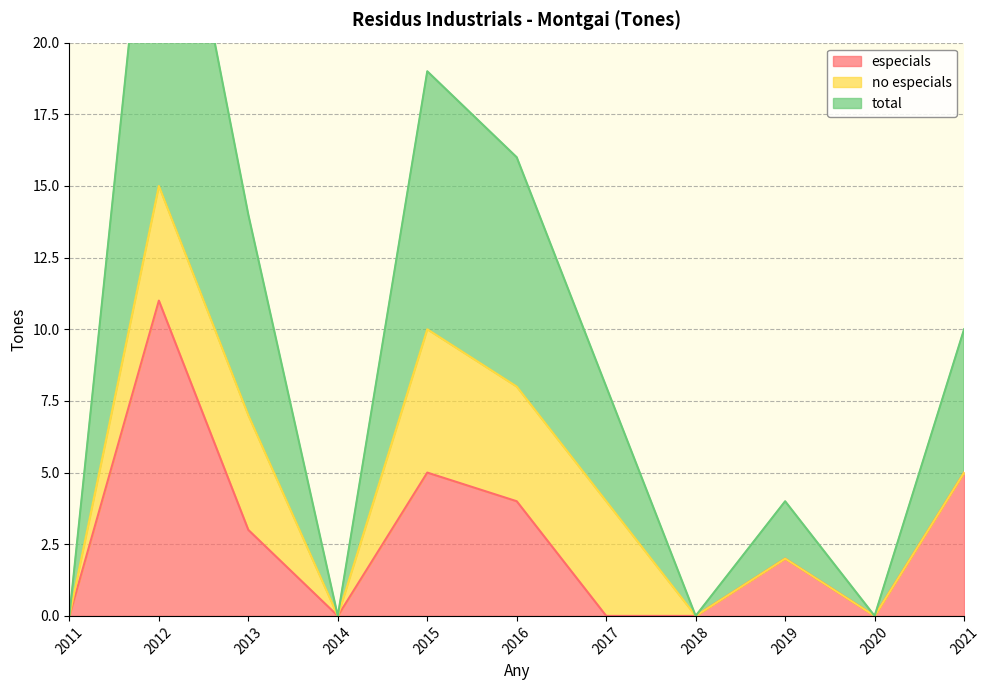

Where is the first local minimum for total?

2014